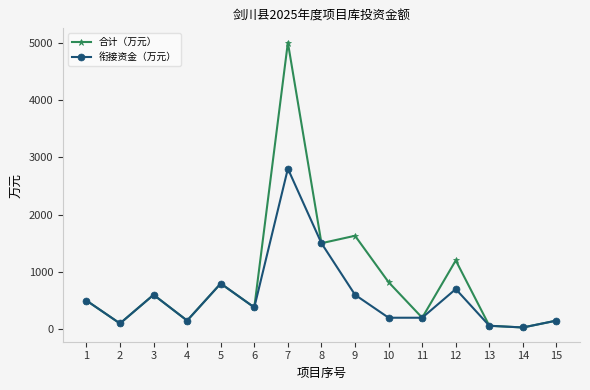

The value of 合计（万元） at 4 is 150. True or false?

True